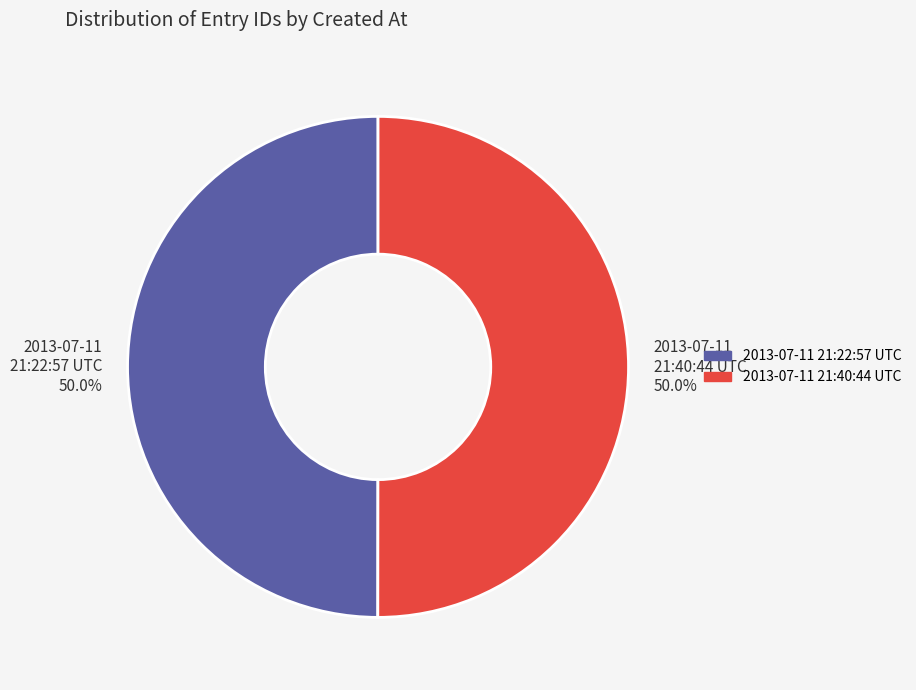

How much of the chart is everything except 2013-07-11 21:40:44 UTC?

50.0%